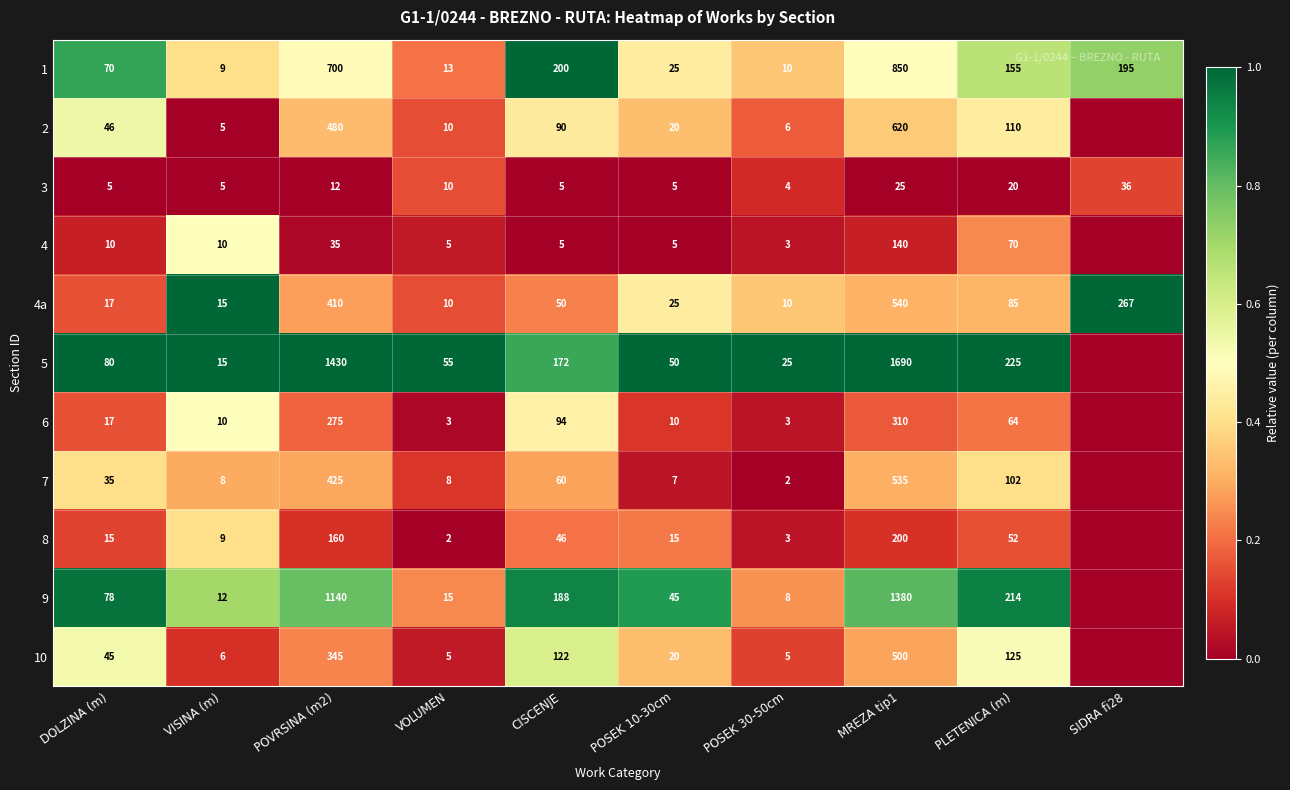

At how many categories does at least one series exceed 0?

10